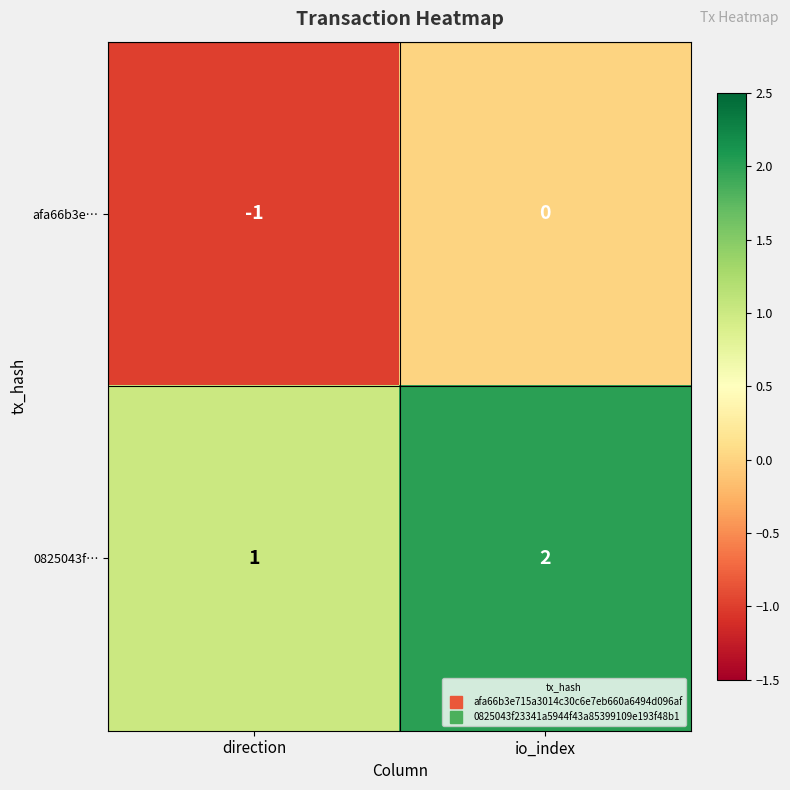

The value of afa66b3e… at io_index is 0. True or false?

True